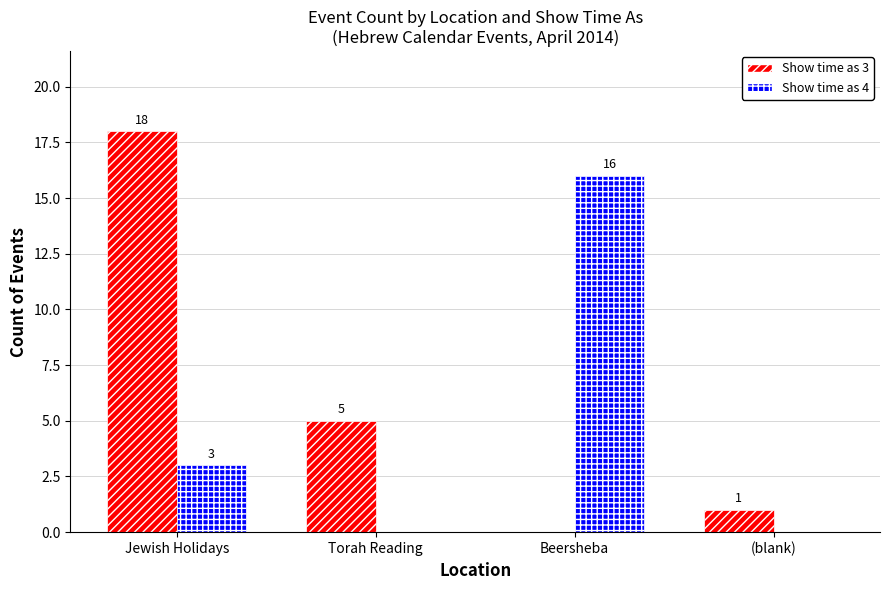

Which series changed the most between Beersheba and (blank)?

Show time as 4